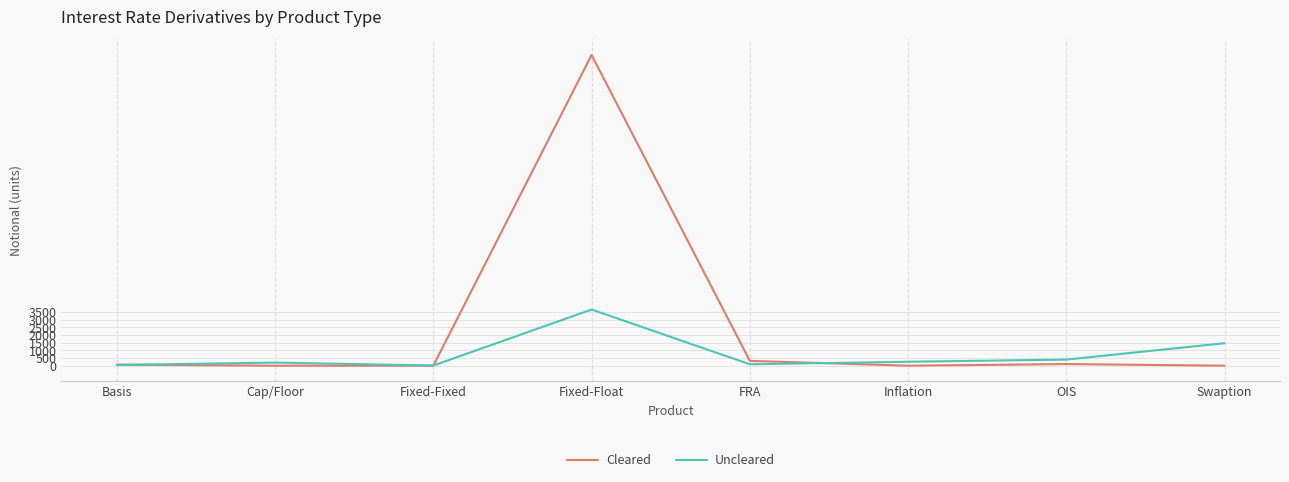

What is the difference between the highest and lowest values at OIS?

292